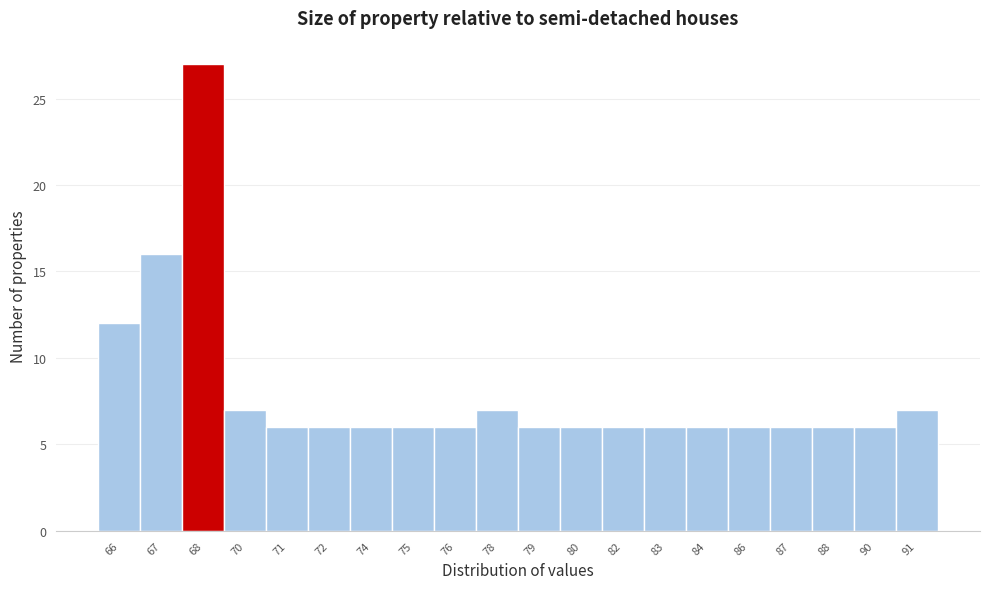

Reading left to right, list all the values displayed in this chart.

66=12	67=16	68=27	70=7	71=6	72=6	74=6	75=6	76=6	78=7	79=6	80=6	82=6	83=6	84=6	86=6	87=6	88=6	90=6	91=7